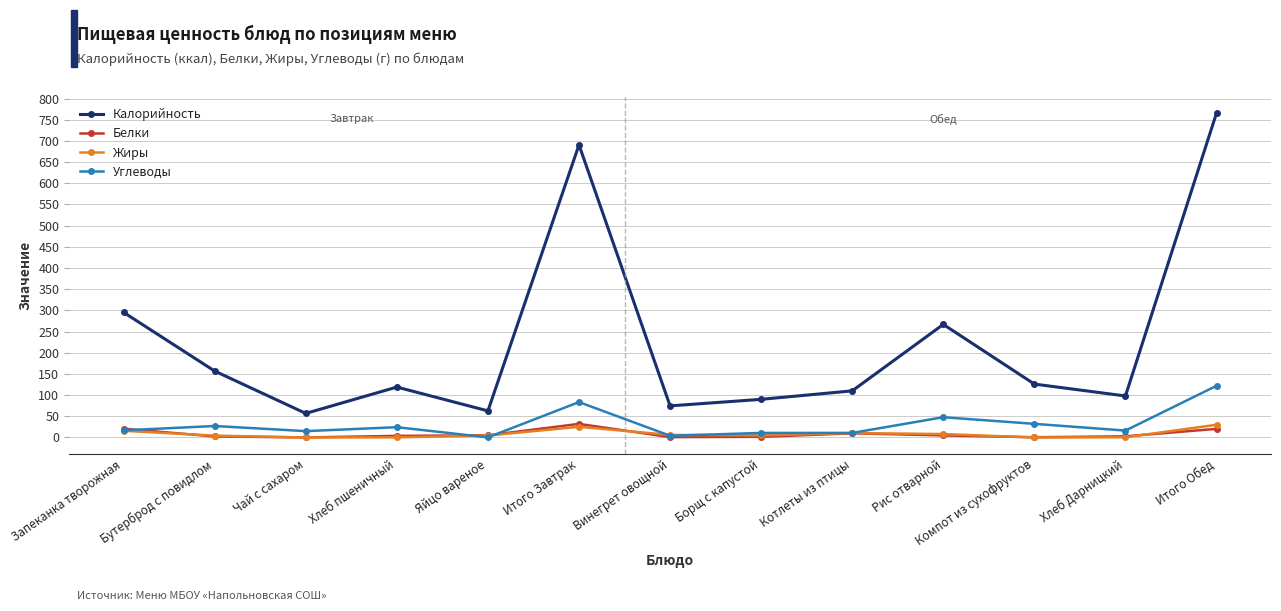

At which label is Калорийность closest to 411?

Запеканка творожная